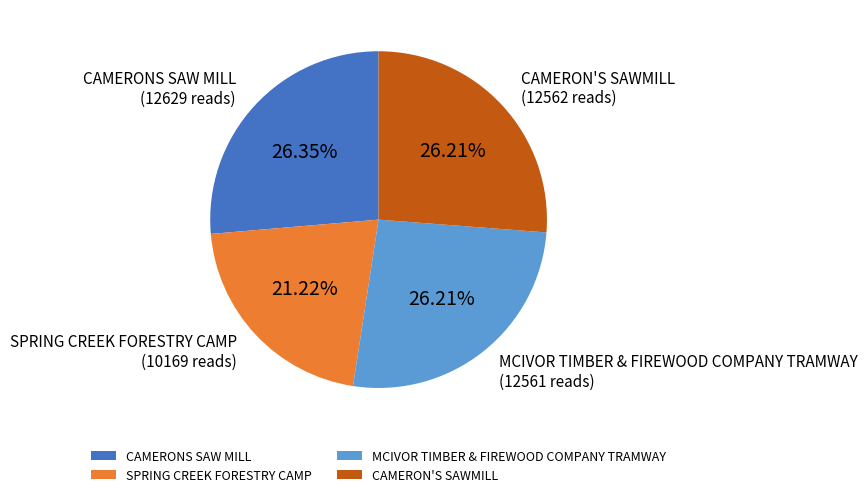

Is it true that MCIVOR TIMBER & FIREWOOD COMPANY TRAMWAY is 41% of the pie?

False